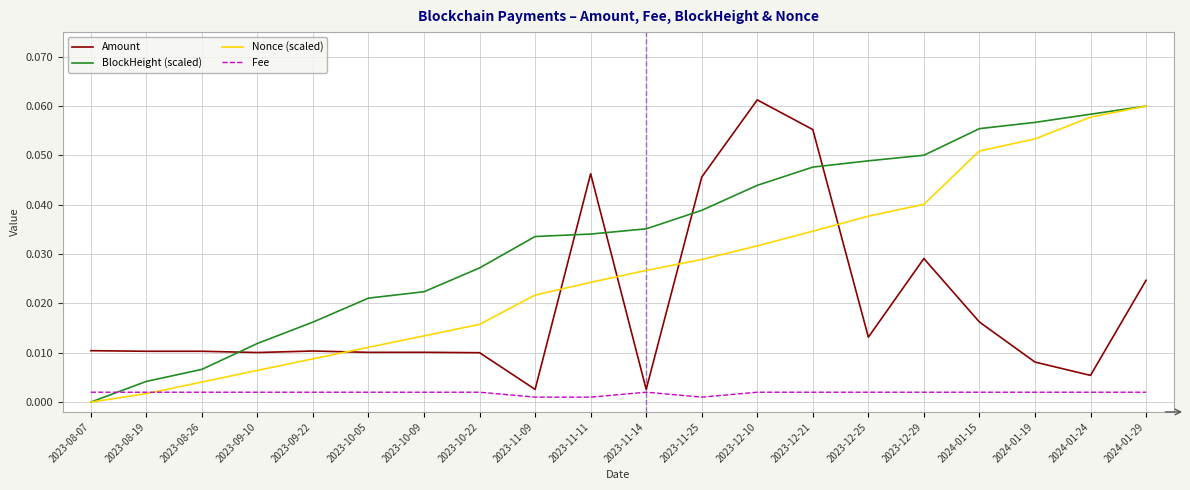

Which series changed the most between 2023-09-22 and 2023-12-10?

Amount